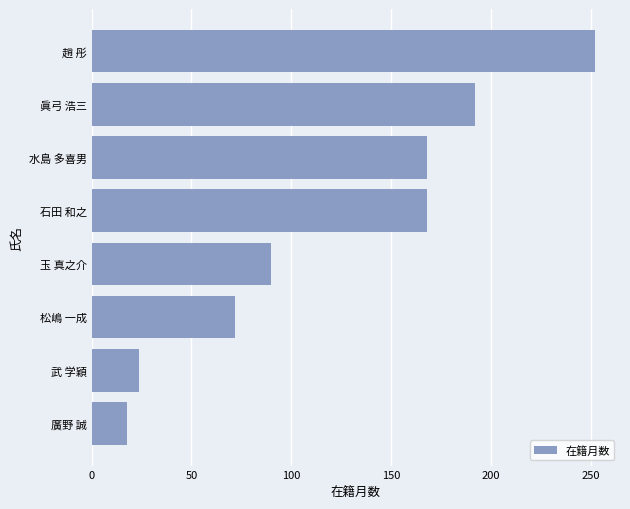

Count the number of categories in the chart.

8